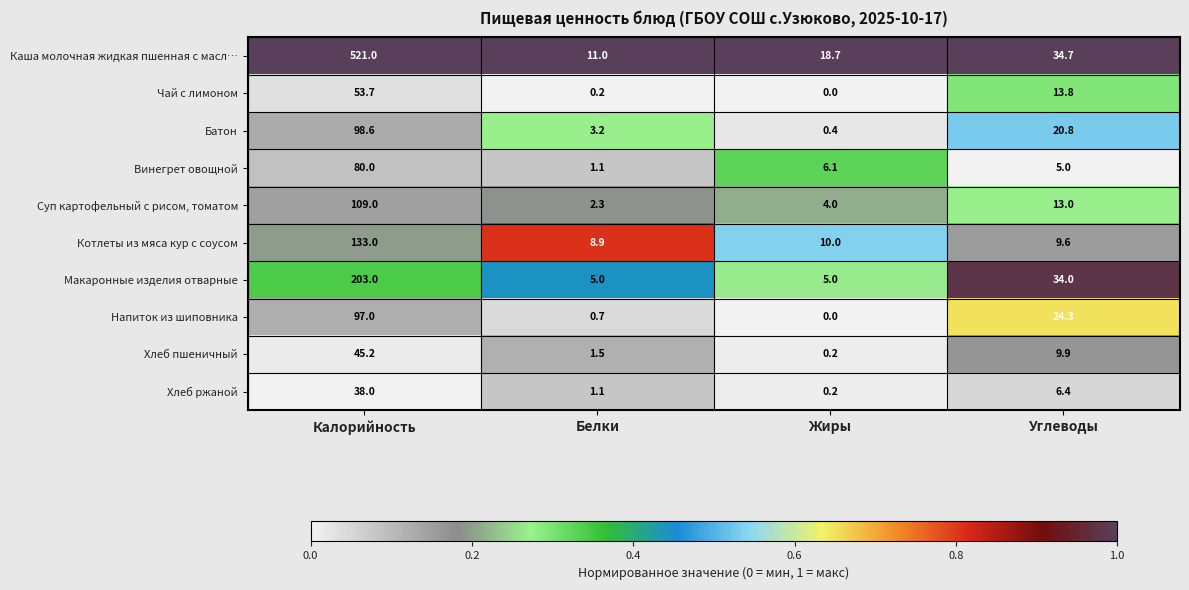

What is the difference between the highest and lowest values at Жиры?

18.7